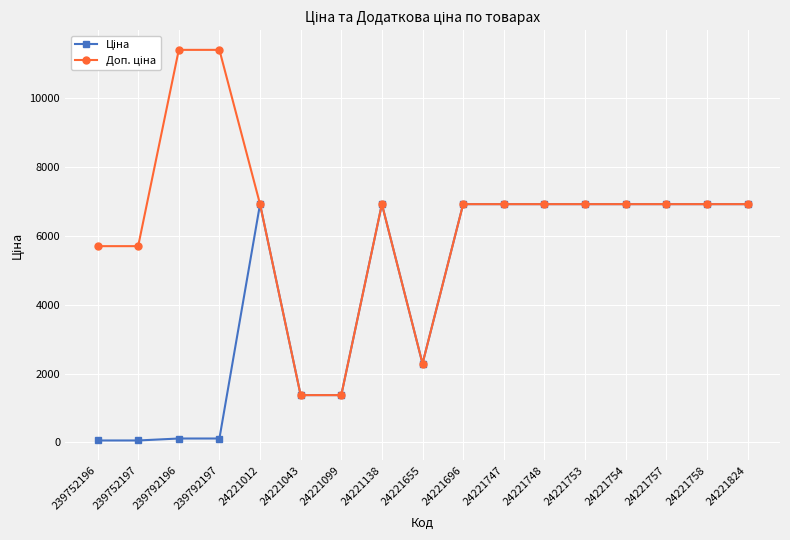

At how many categories does at least one series exceed 817?

17